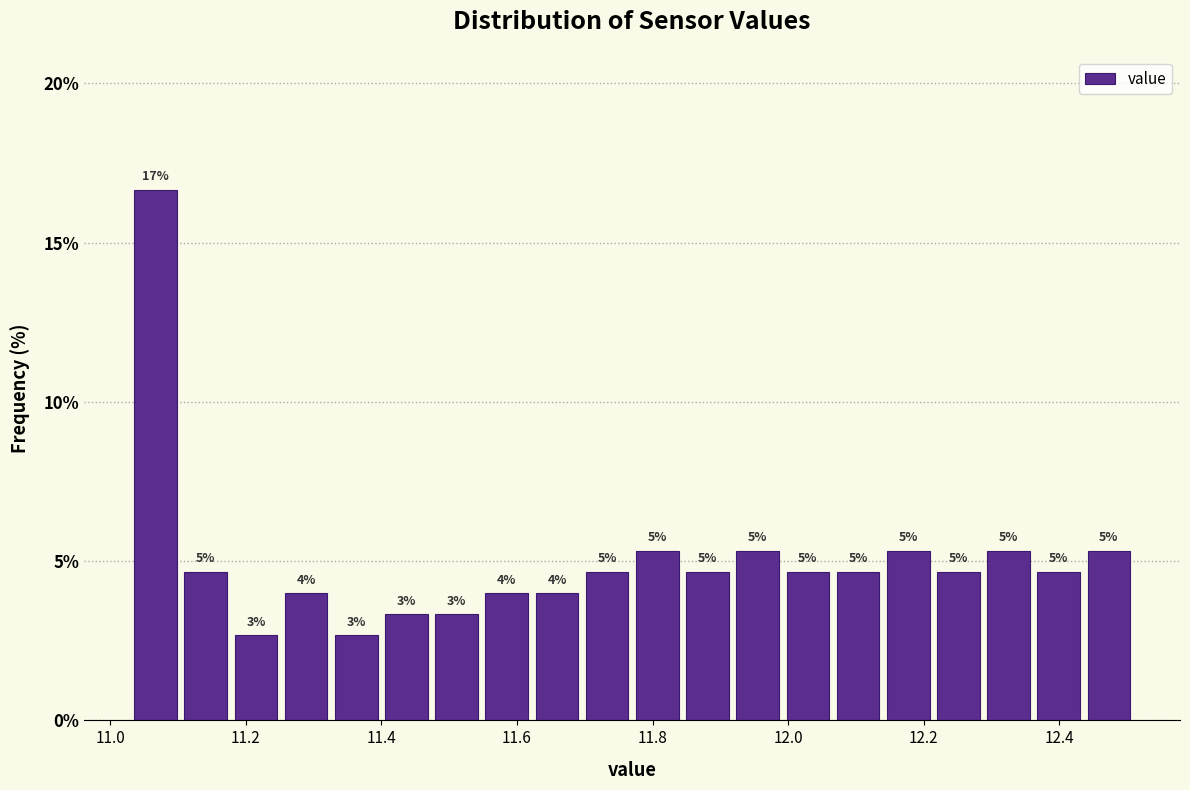

Around what value on the x-axis is the tallest bar? Give the approximate position of its centre, as read against the axis.

11.06